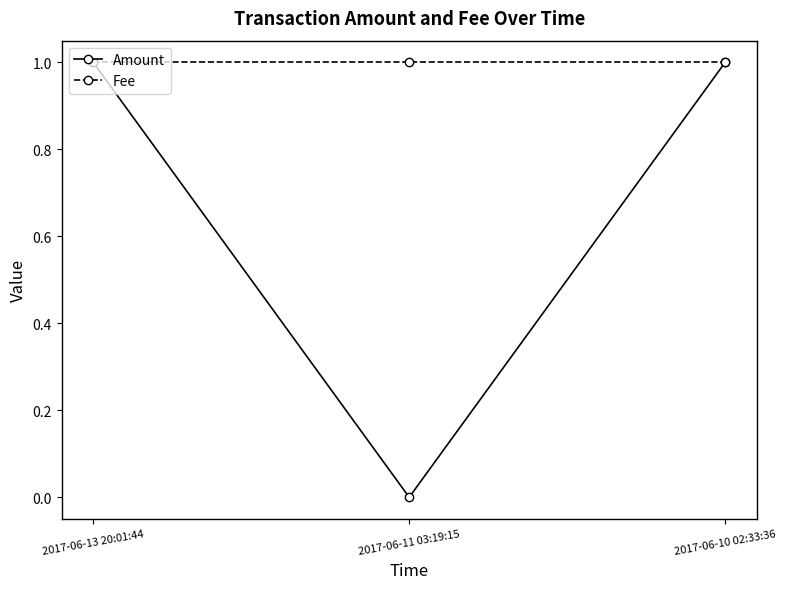

The value of Amount at 2017-06-10 02:33:36 is 2. True or false?

False